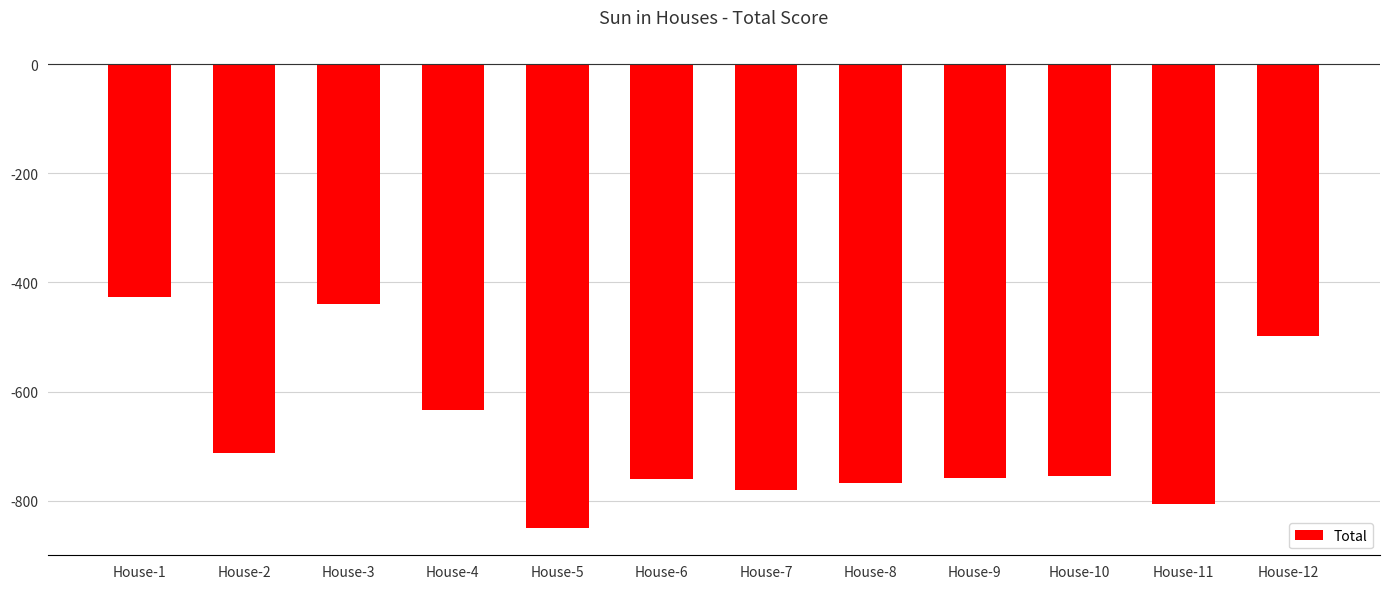

What is the value of the 10th bar from the left?

-754.1